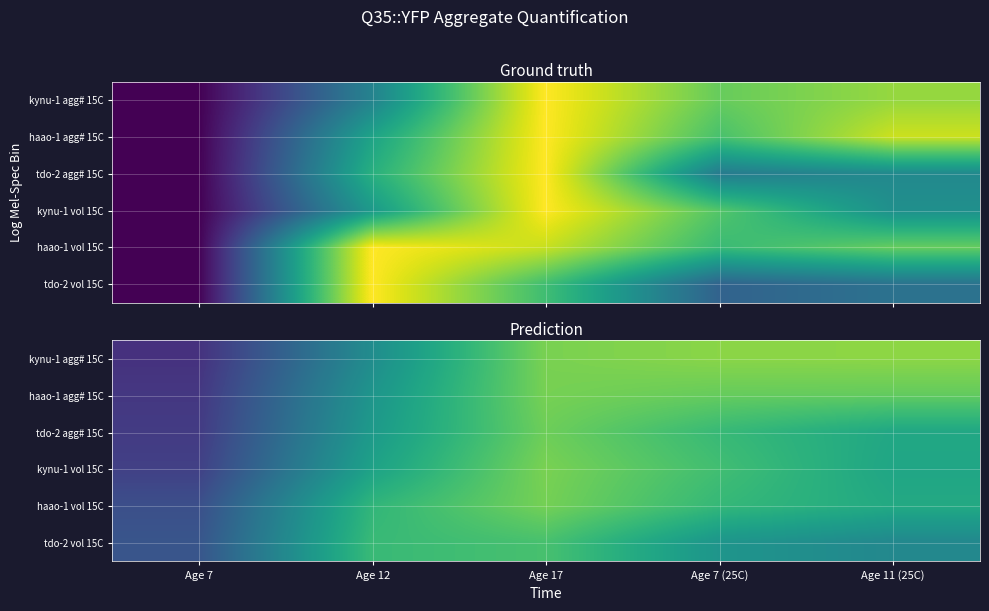

What is the minimum value shown in the chart?

0.1